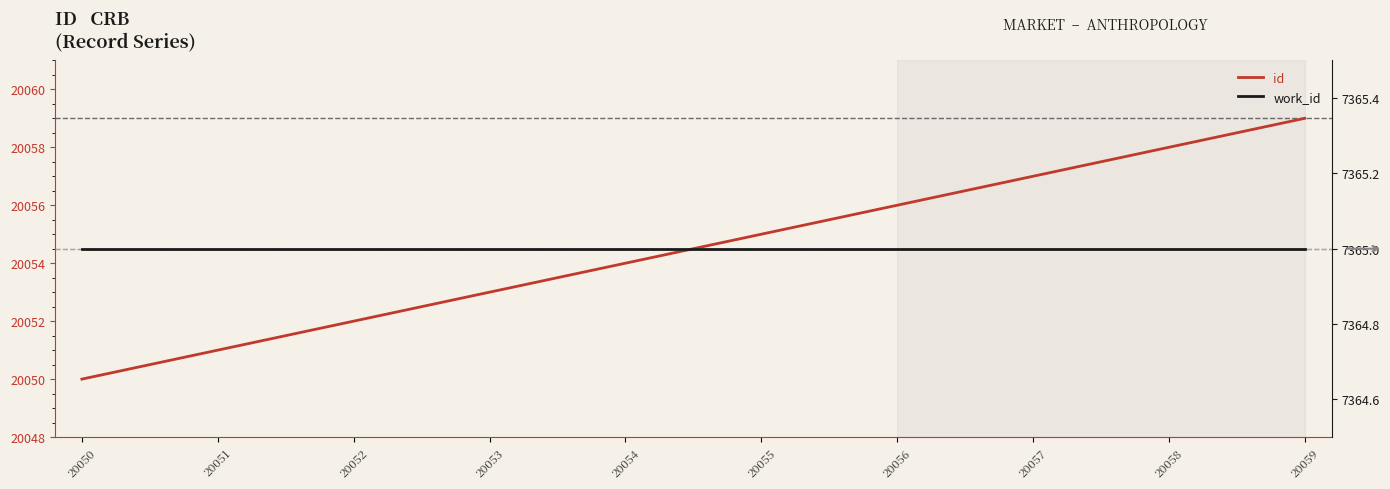

How many lines are shown in the chart?

2